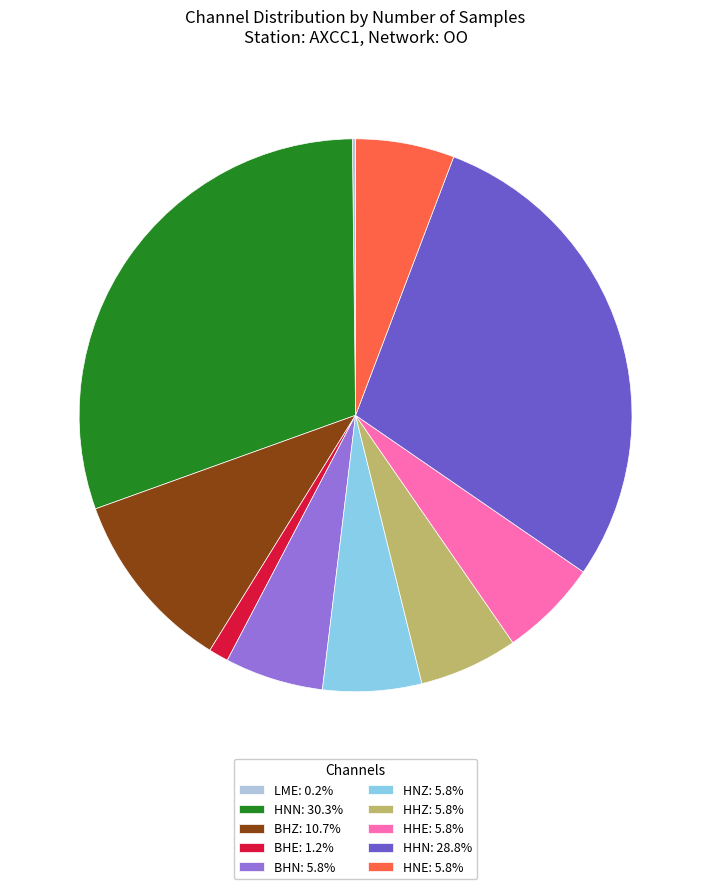

Is there any slice that represents more than half of the pie?

No